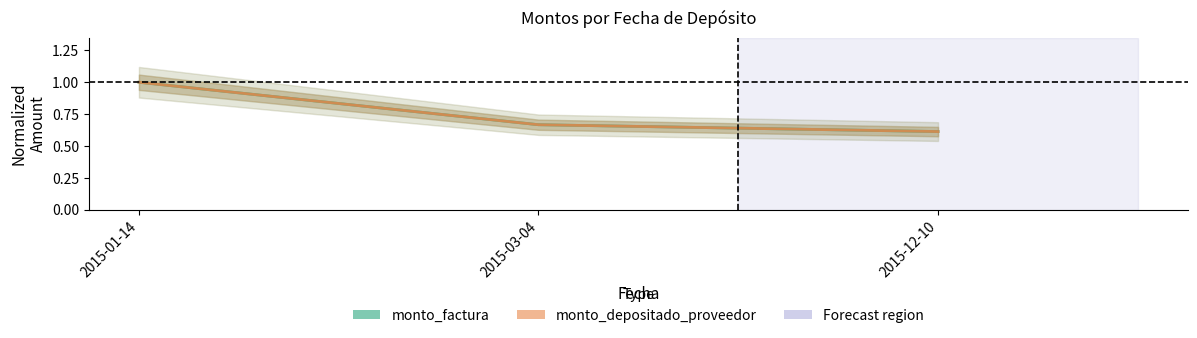

What is the average value of the monto_factura series?

0.8